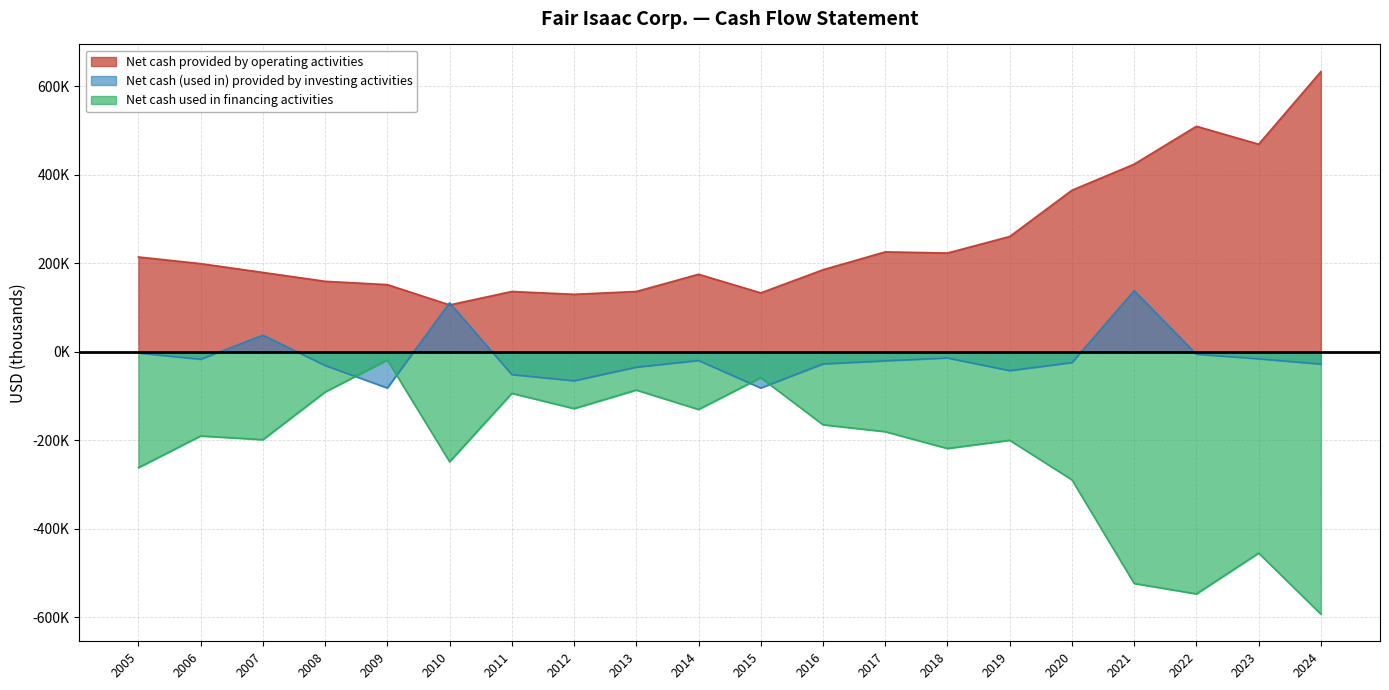

Which category has the lowest value across all series?

2024